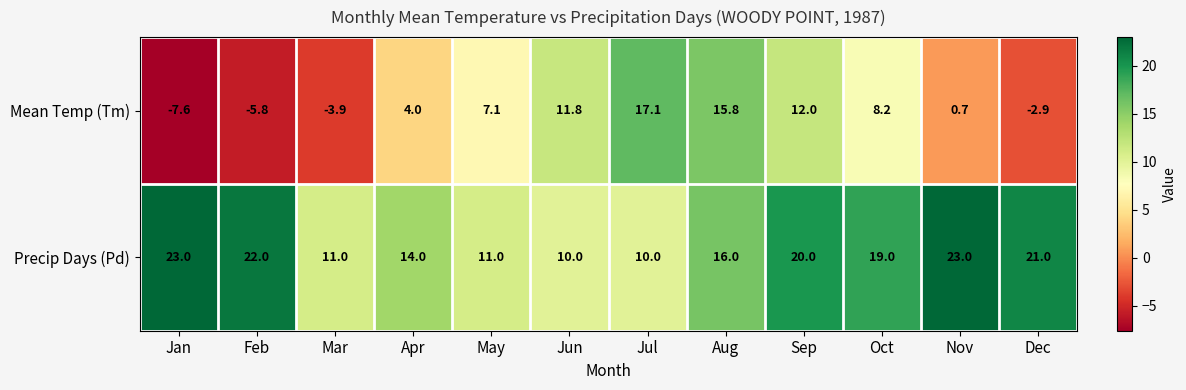

Count the number of data series in this chart.

2